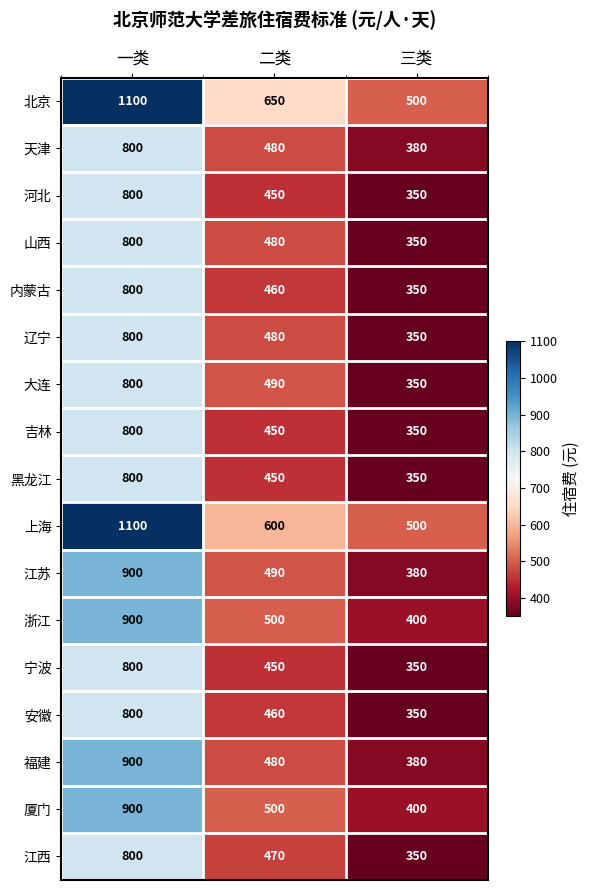

At which category does the chart reach its minimum across all series?

三类